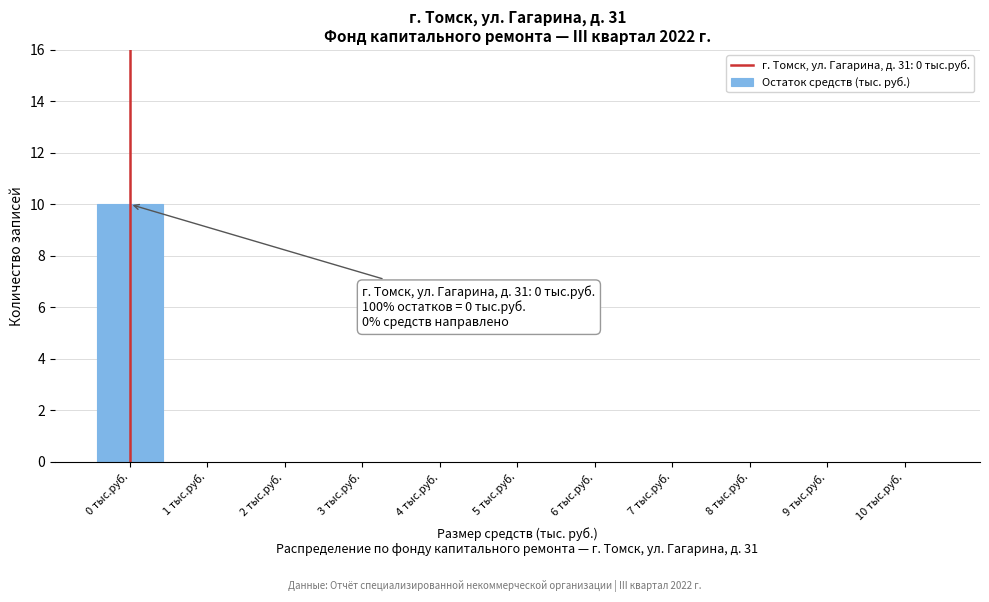

Which range on the x-axis has the tallest bar?

-0.5 to 0.5